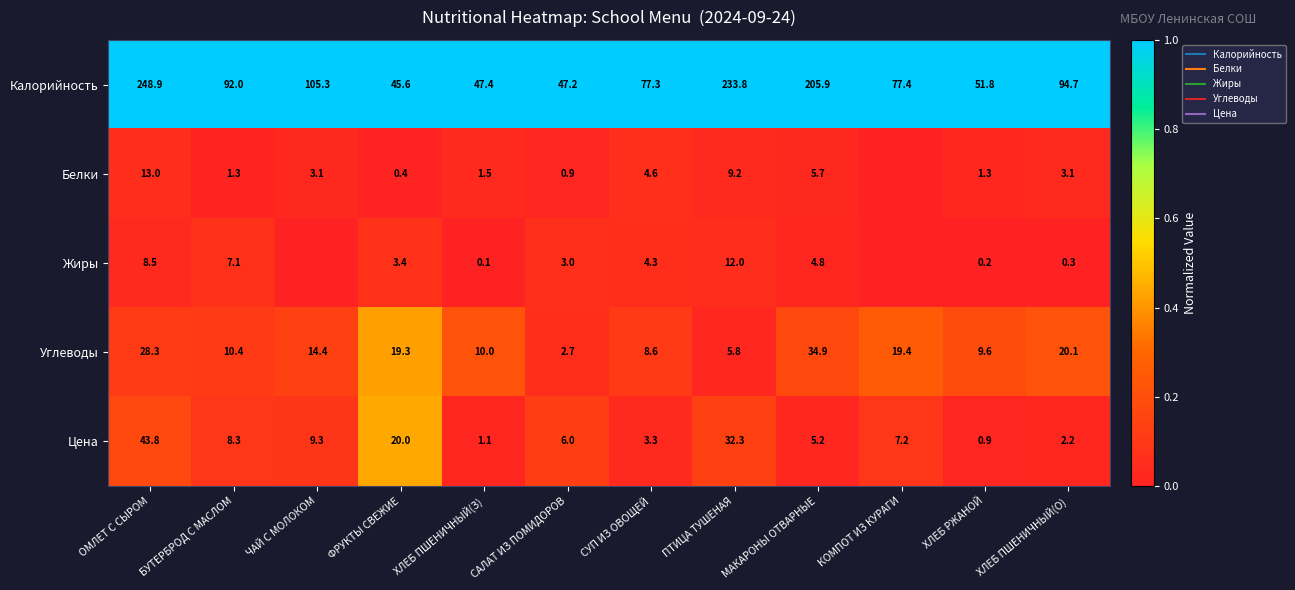

The Жиры series shows 0.1 at ОМЛЕТ С СЫРОМ. True or false?

False